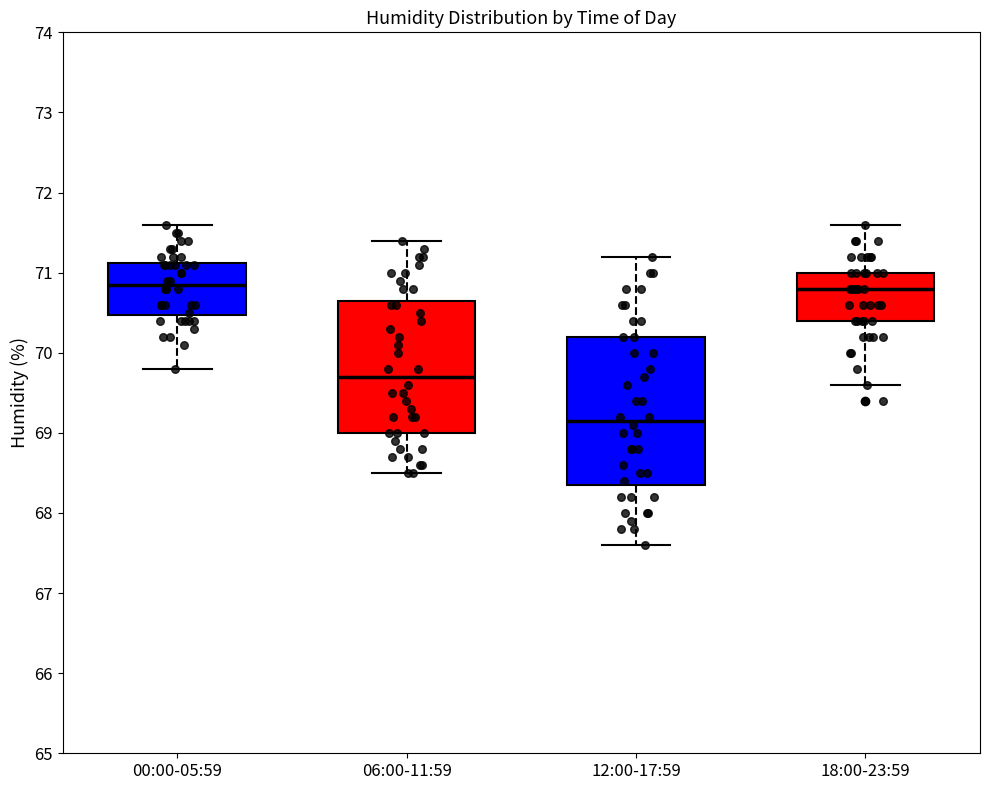

Reading left to right, read every box against the y-axis: the position of its median line, the range the box covers, and the ends of its whiskers. The values are not printed on the chart, so give them approximately, as read against the axis.

00:00-05:59: median 70.9, box 70.5 to 71.1, whiskers 69.8 to 71.6
06:00-11:59: median 69.7, box 69.0 to 70.7, whiskers 68.5 to 71.4
12:00-17:59: median 69.2, box 68.4 to 70.2, whiskers 67.6 to 71.2
18:00-23:59: median 70.8, box 70.4 to 71.0, whiskers 69.6 to 71.6